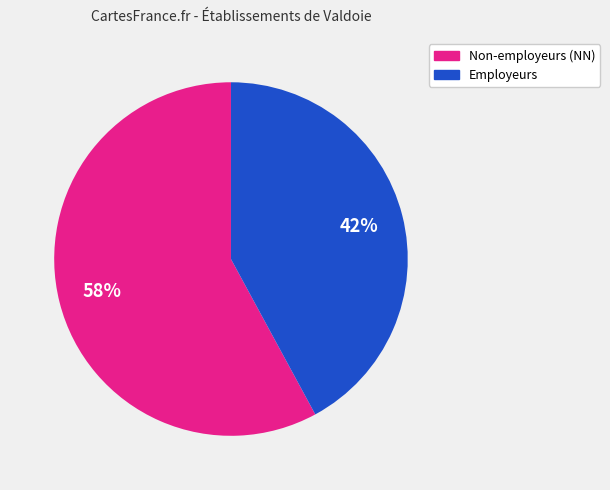

To the nearest percent, what is the average slice percentage?

50%